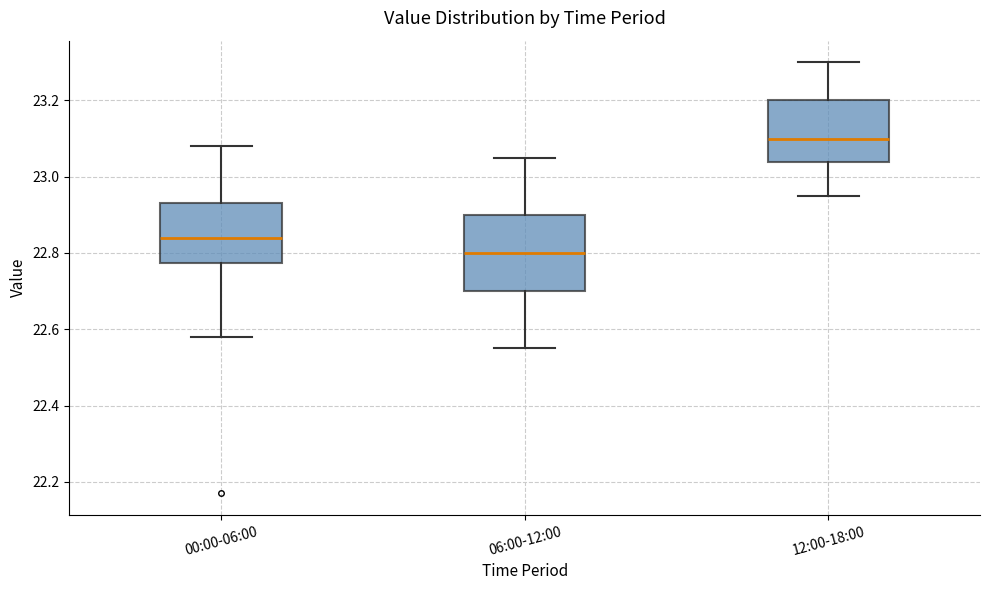

Reading left to right, read every box against the y-axis: the position of its median line, the range the box covers, and the ends of its whiskers. The values are not printed on the chart, so give them approximately, as read against the axis.

00:00-06:00: median 22.84, box 22.78 to 22.94, whiskers 22.58 to 23.08
06:00-12:00: median 22.80, box 22.70 to 22.90, whiskers 22.56 to 23.06
12:00-18:00: median 23.10, box 23.04 to 23.20, whiskers 22.96 to 23.30